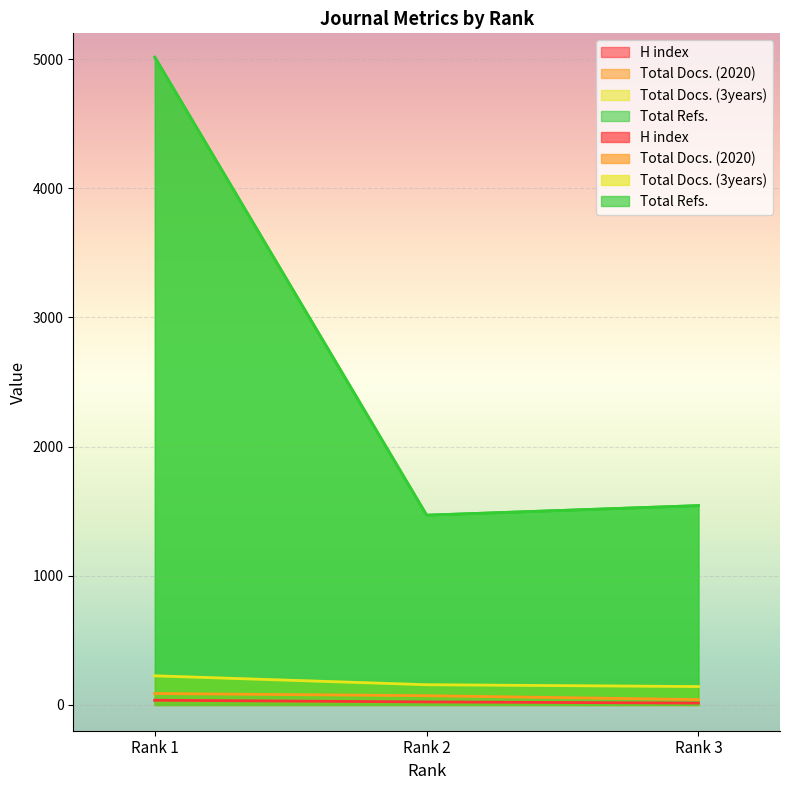

Read the Total Docs. (2020) value at Rank 2.

71